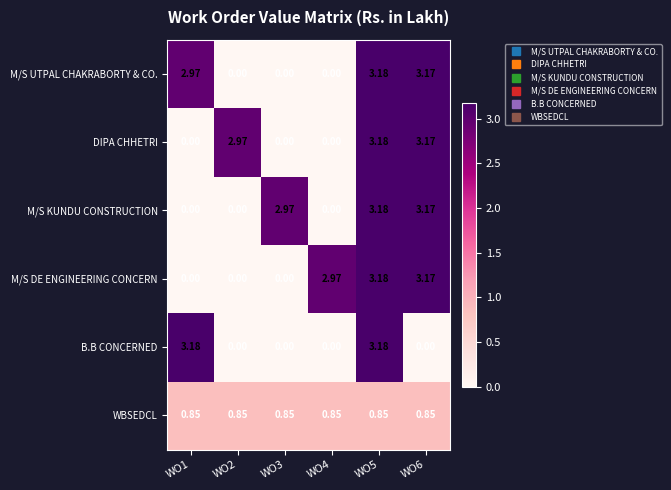

At which category is the sum across all series the highest?

WO5